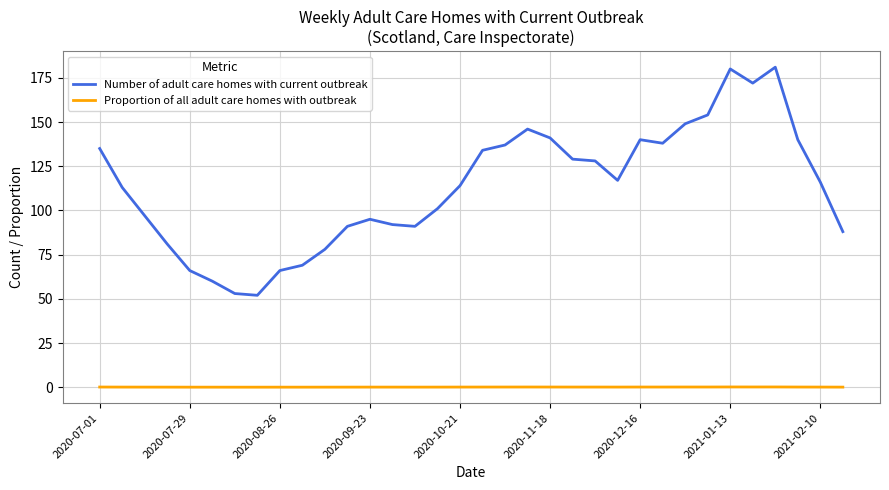

Which series has the largest total across all categories?

Number of adult care homes with current outbreak